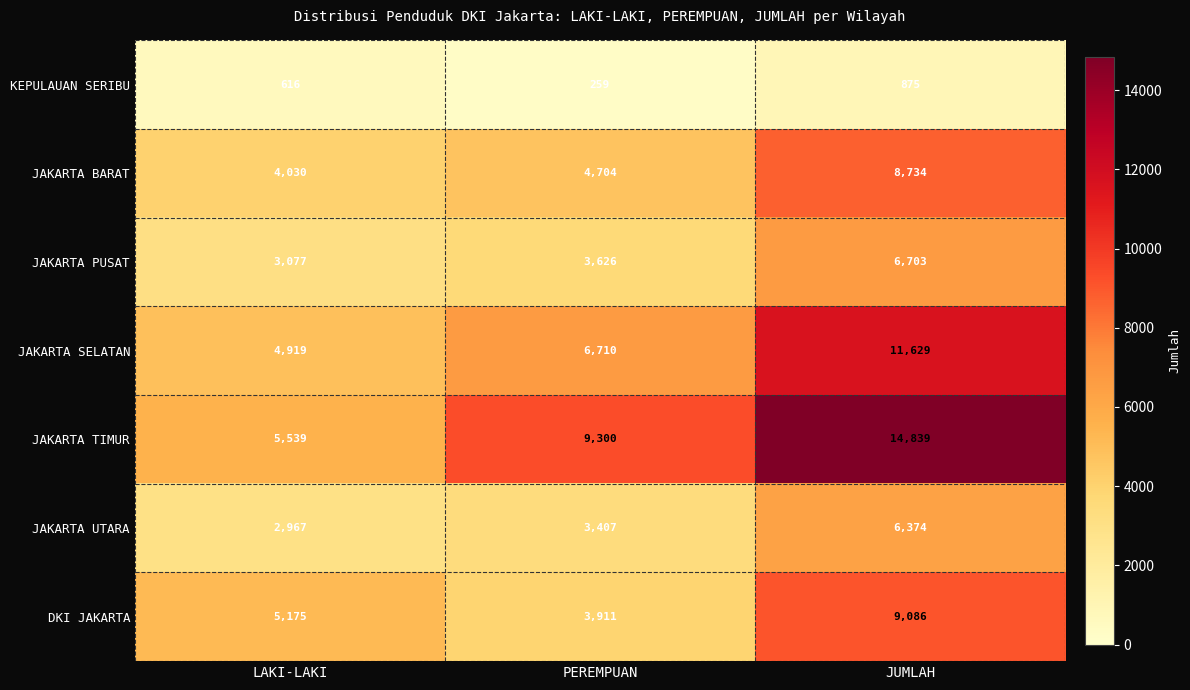

The value of JAKARTA PUSAT at JUMLAH is 6703. True or false?

True